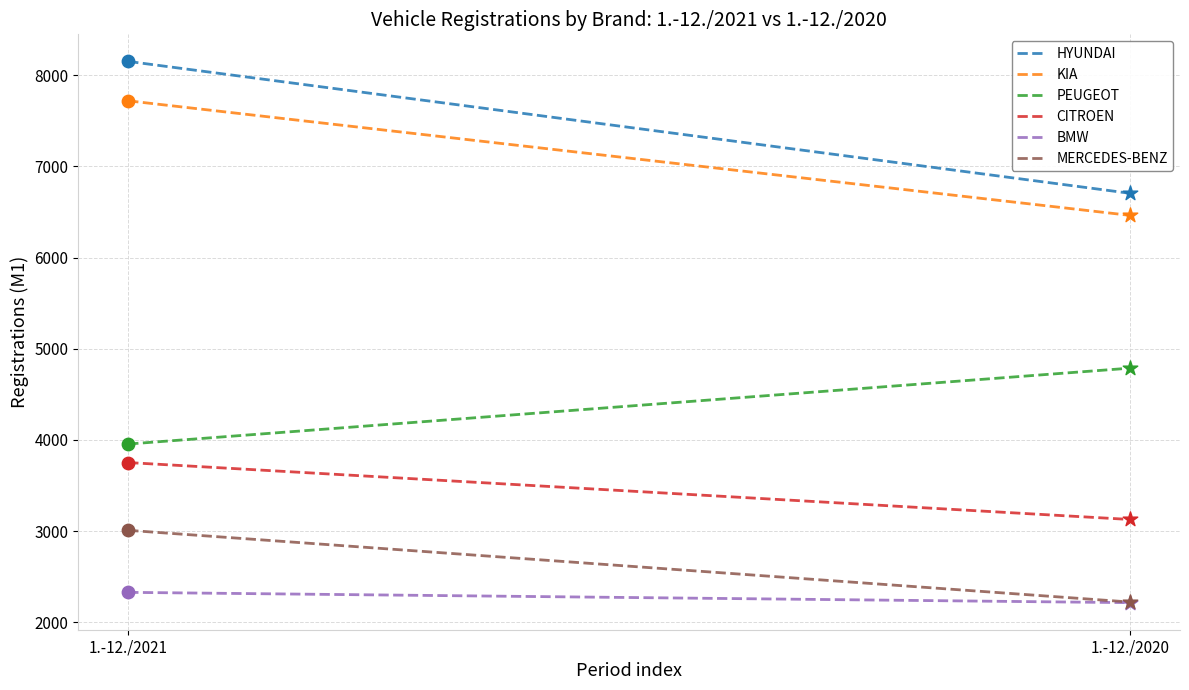

Which series has the largest total across all categories?

HYUNDAI